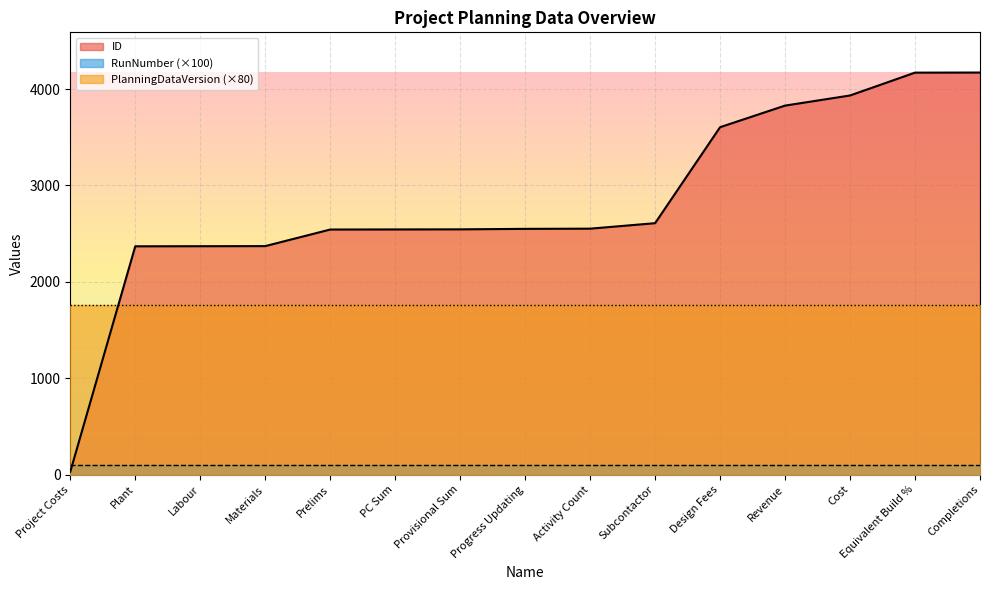

What is the average value of the RunNumber series?

1